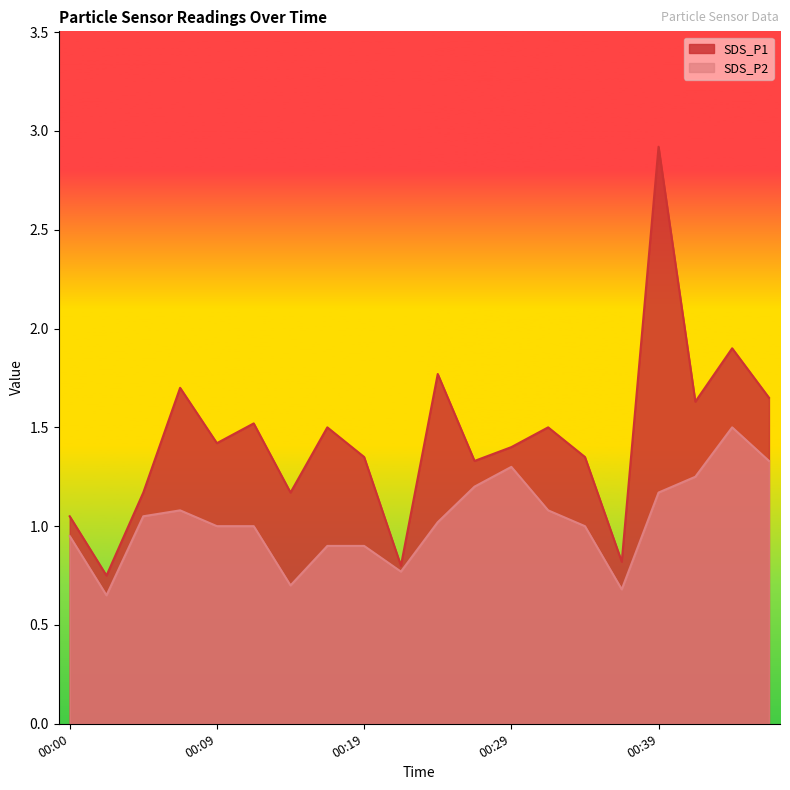

How many values in the SDS_P1 series are below 1?

3